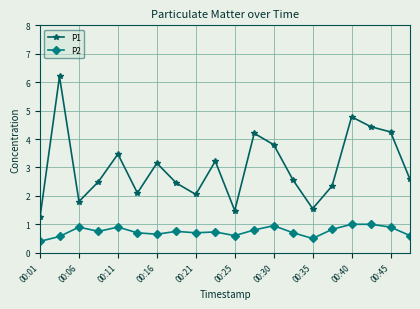

Rank the series by their average value, from highest to lowest.

P1, P2